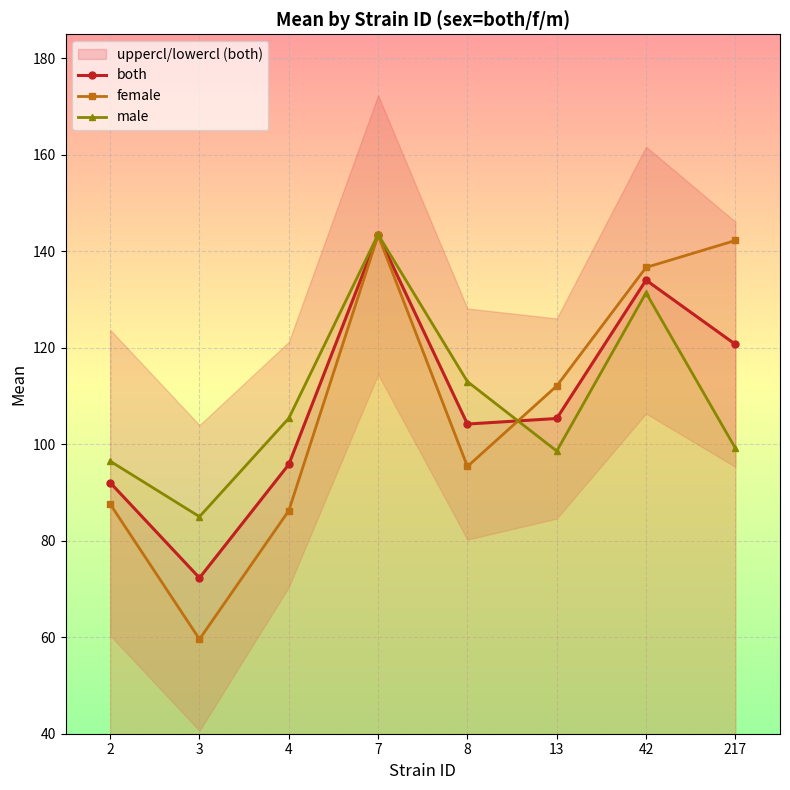

Reading left to right, list all the values displayed in this chart.

both: 92.0	72.3	95.8	143.4	104.2	105.3	134.0	120.7
female: 87.6	59.6	86.2	143.3	95.4	112.1	136.7	142.2
male: 96.5	85.0	105.4	143.5	113.0	98.6	131.4	99.2